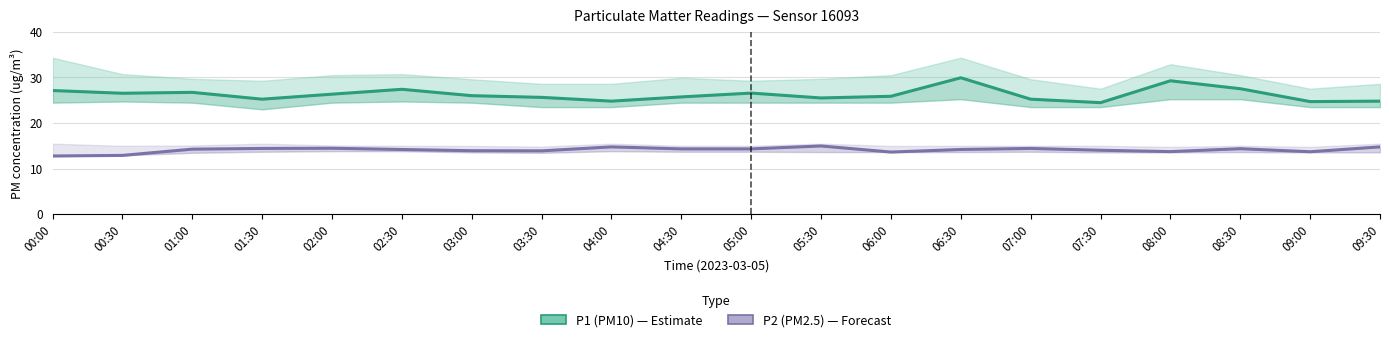

How many lines are shown in the chart?

2